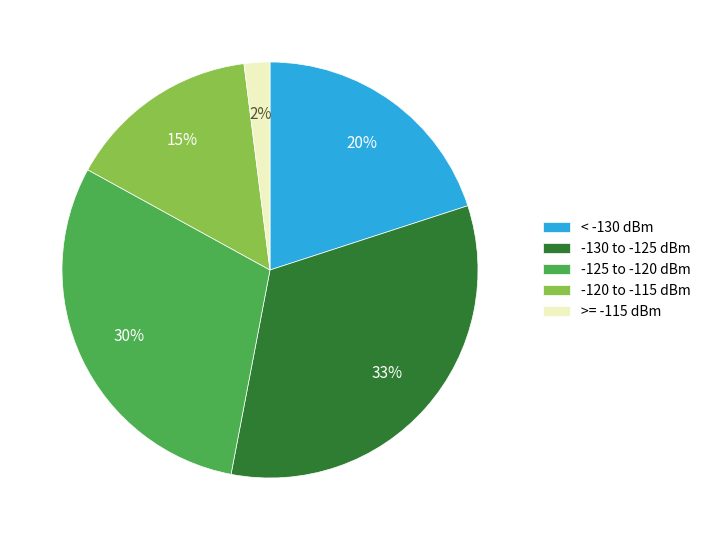

Count the number of slices in the pie.

5